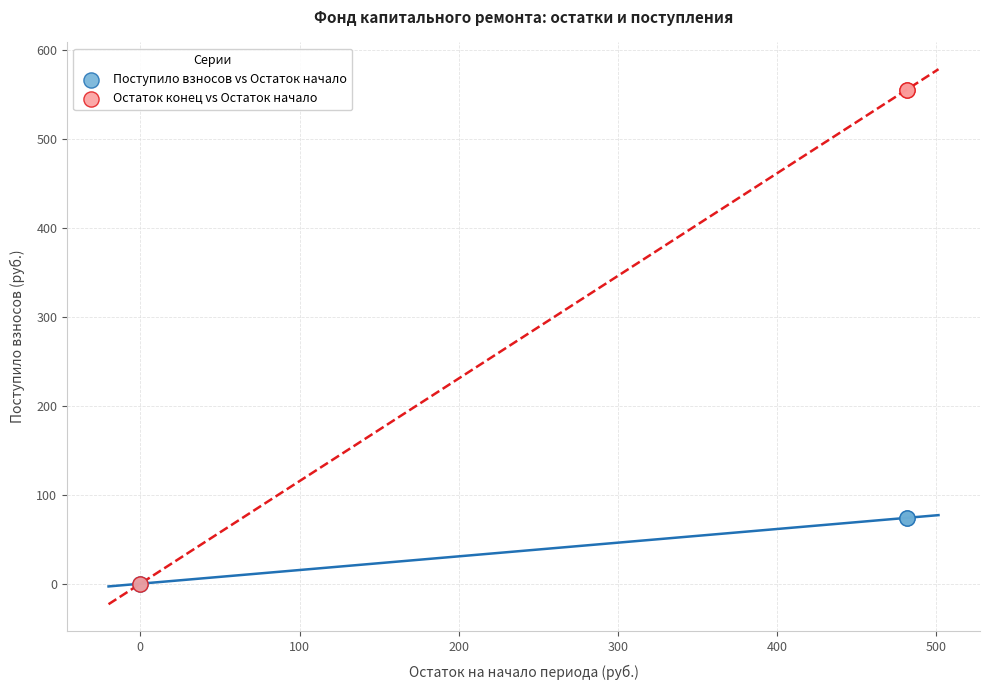

Which series has the largest Y range (max minus min)?

Остаток конец vs Остаток начало